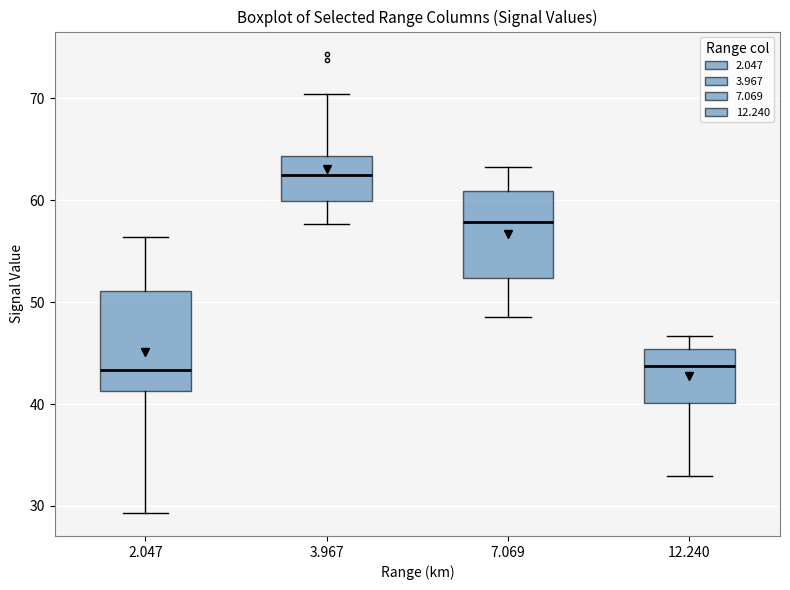

Comparing the boxes themselves (not the whiskers), which one is the tallest?

2.047